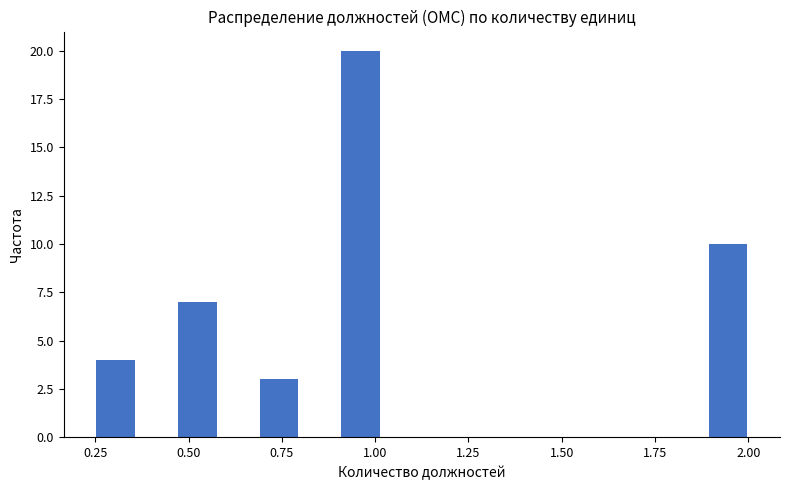

Around what value on the x-axis is the tallest bar? Give the approximate position of its centre, as read against the axis.

0.95